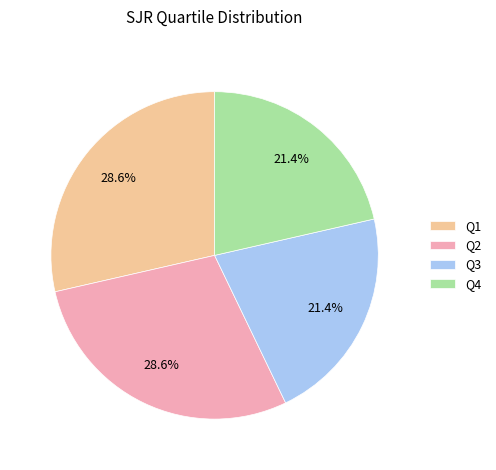

True or false: Q1 accounts for 29% of the total.

True